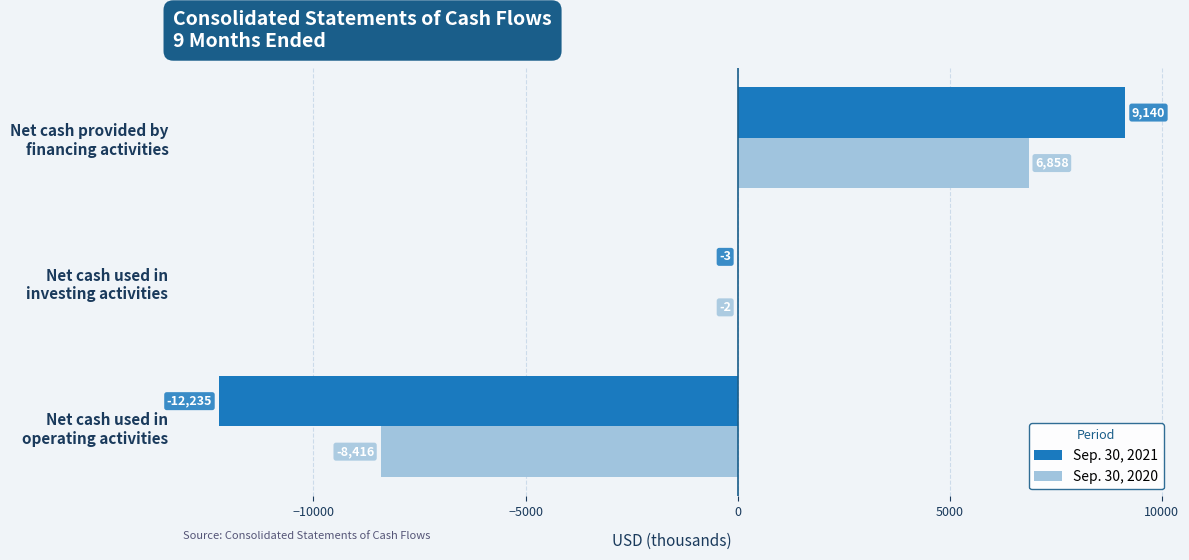

Which series has the largest total across all categories?

Sep. 30, 2020